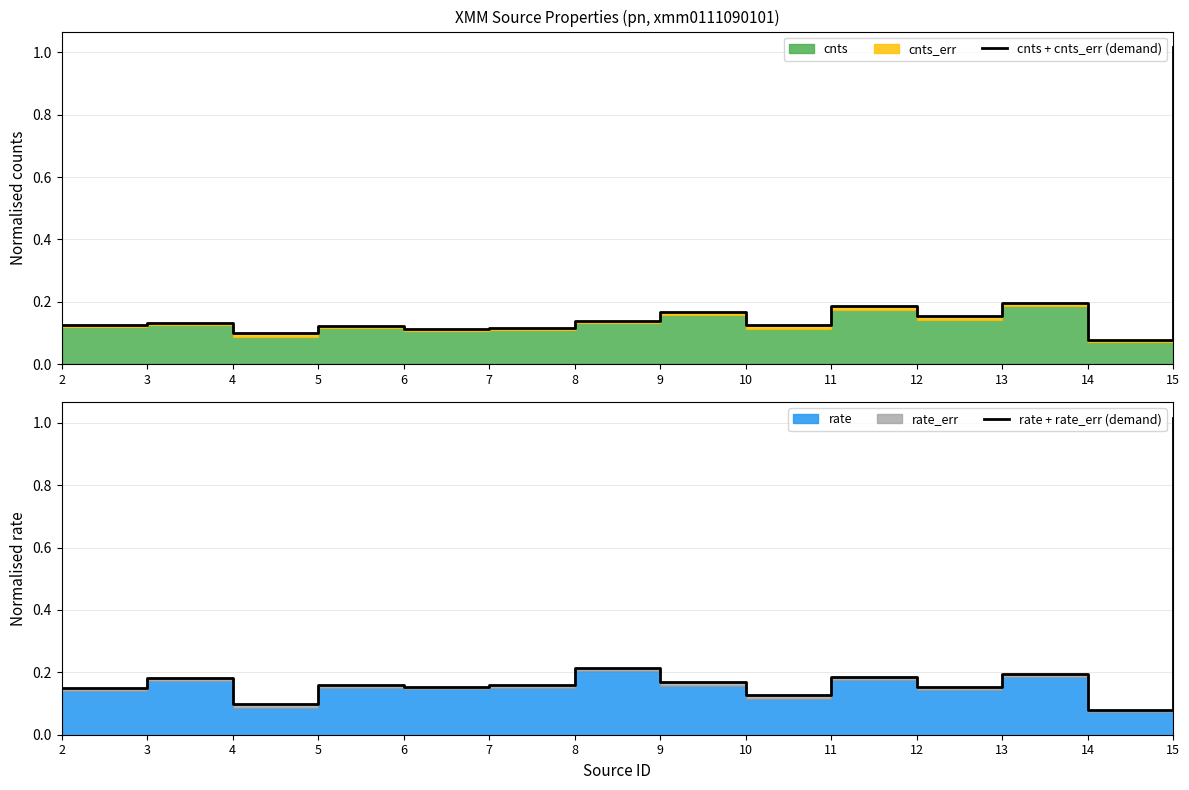

At which label is rate + rate_err (demand) closest to 0?

14